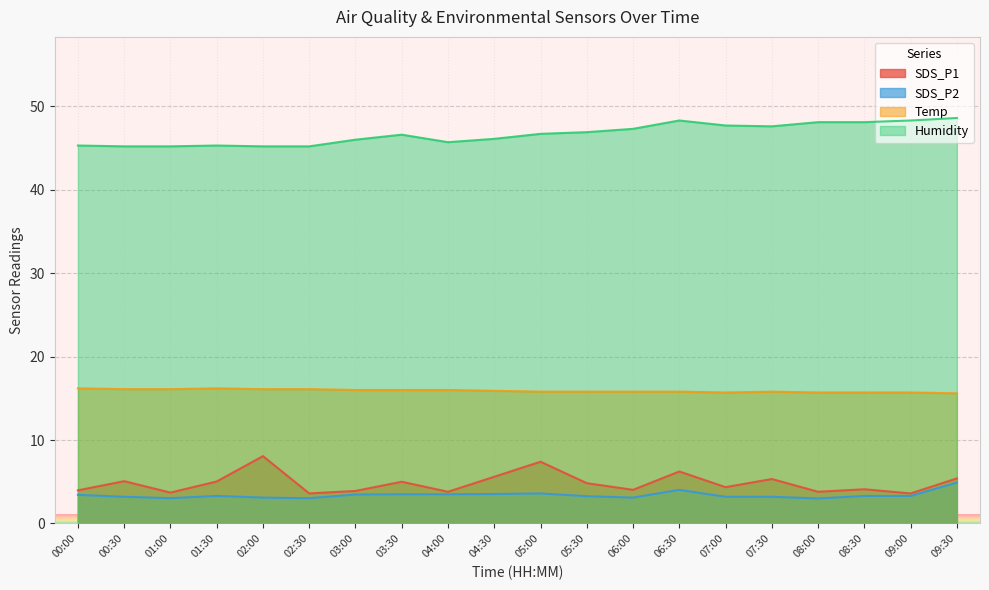

What is the approximate value of SDS_P2 at 05:30?

3.3